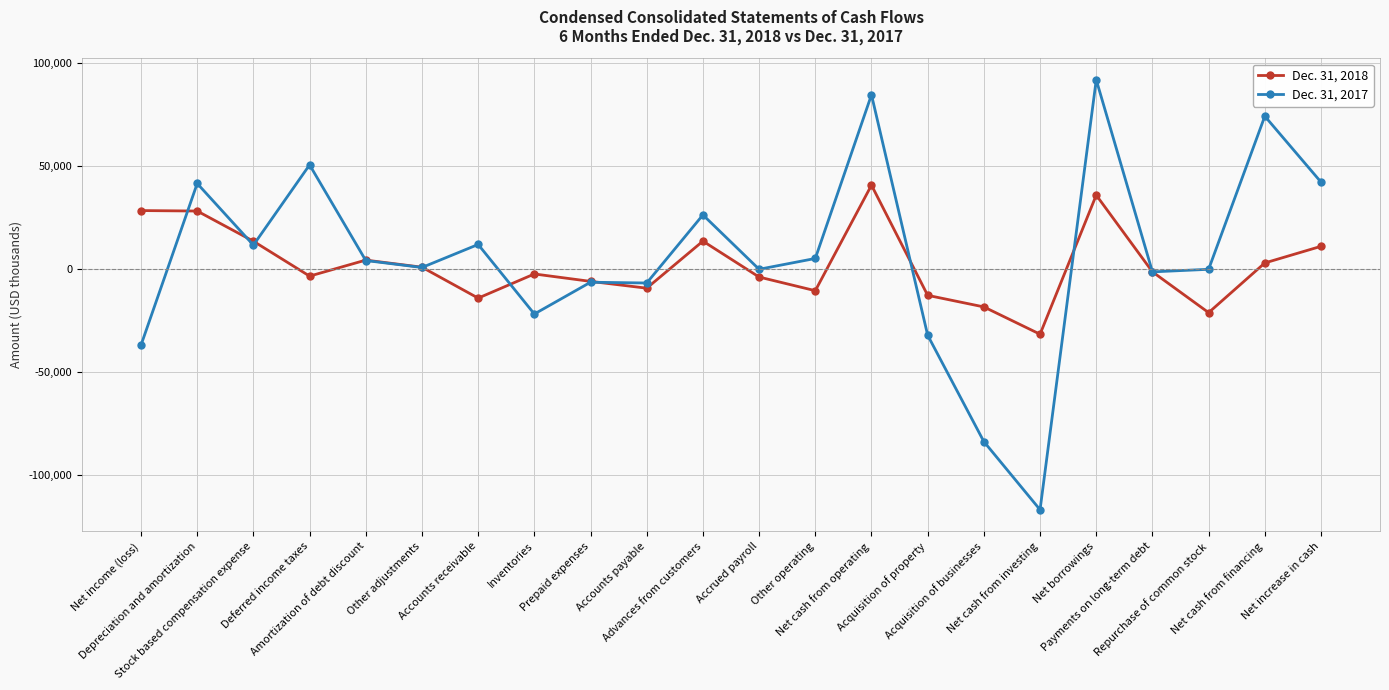

What is the sum of all Dec. 31, 2018 values?

47251